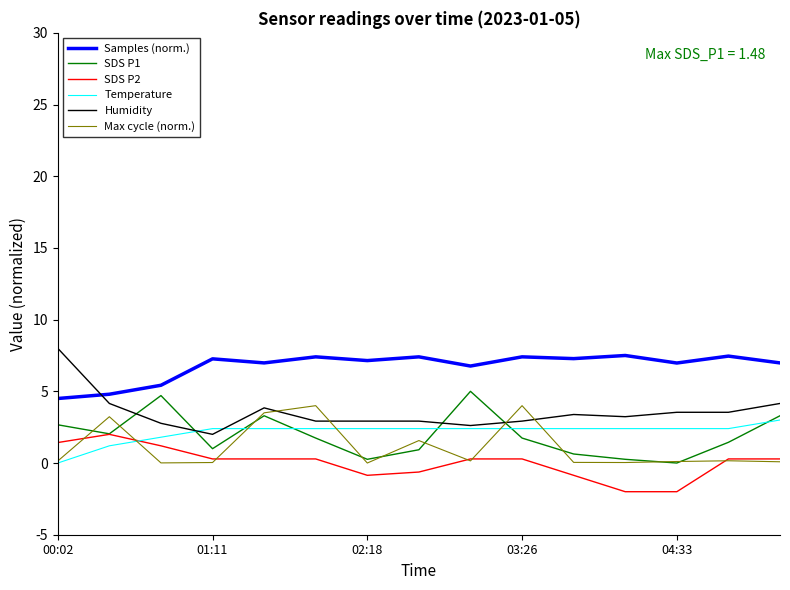

What is the greatest value displayed?

8.0